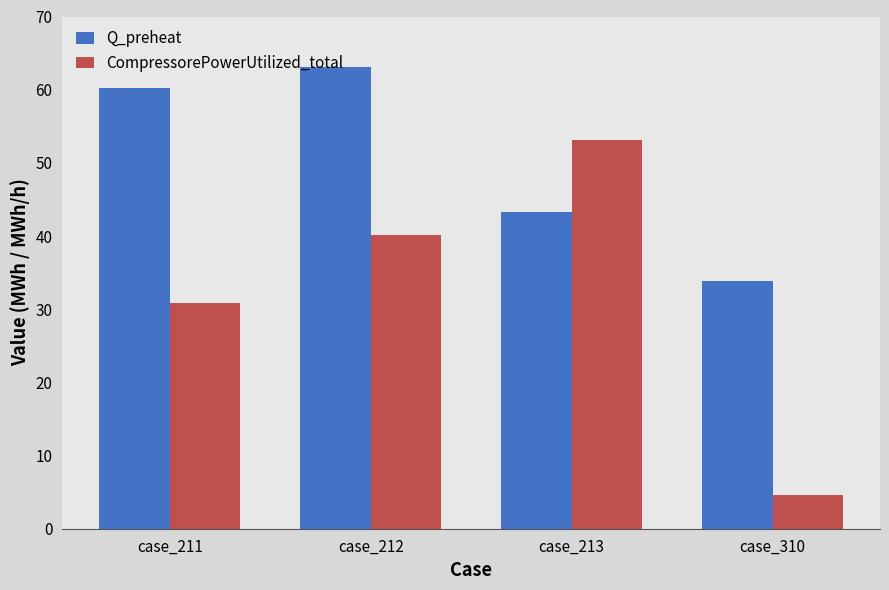

What are all the series names shown in the legend?

Q_preheat, CompressorePowerUtilized_total